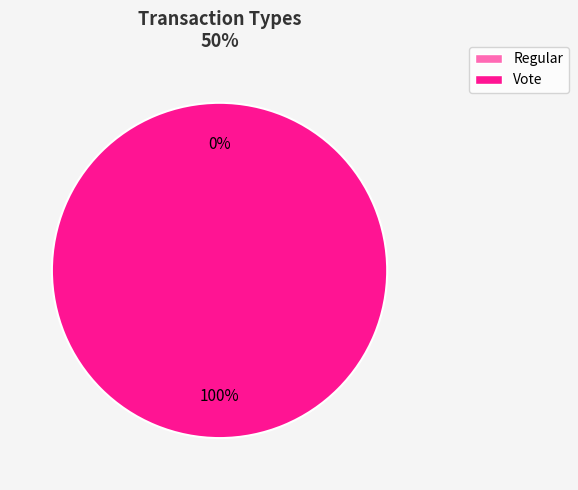

Count the number of slices in the pie.

2